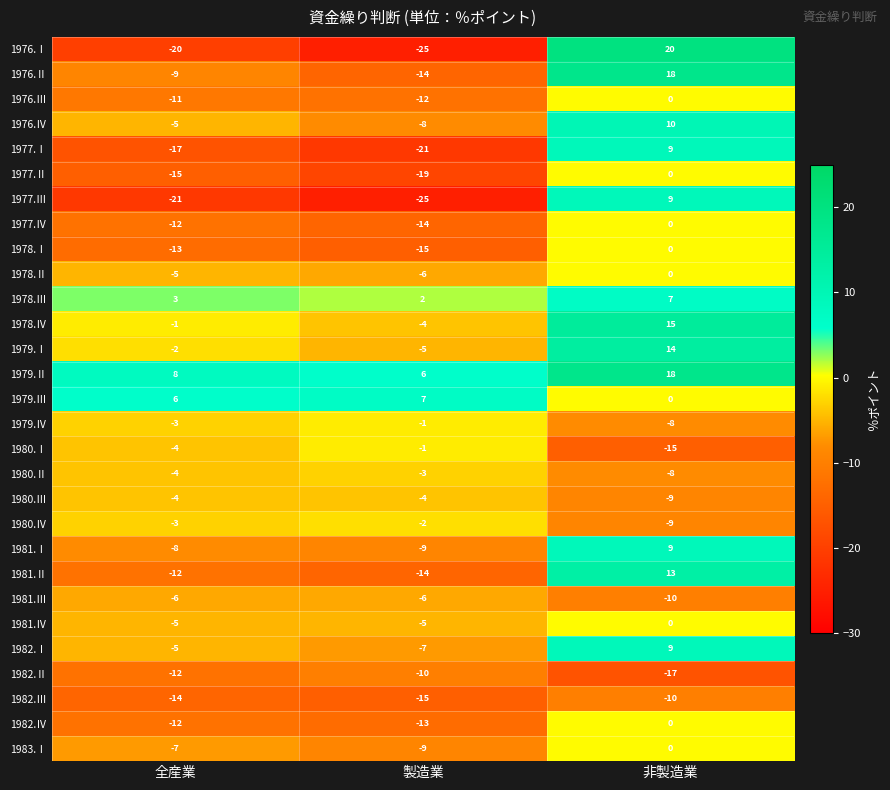

What is the greatest value displayed?

20